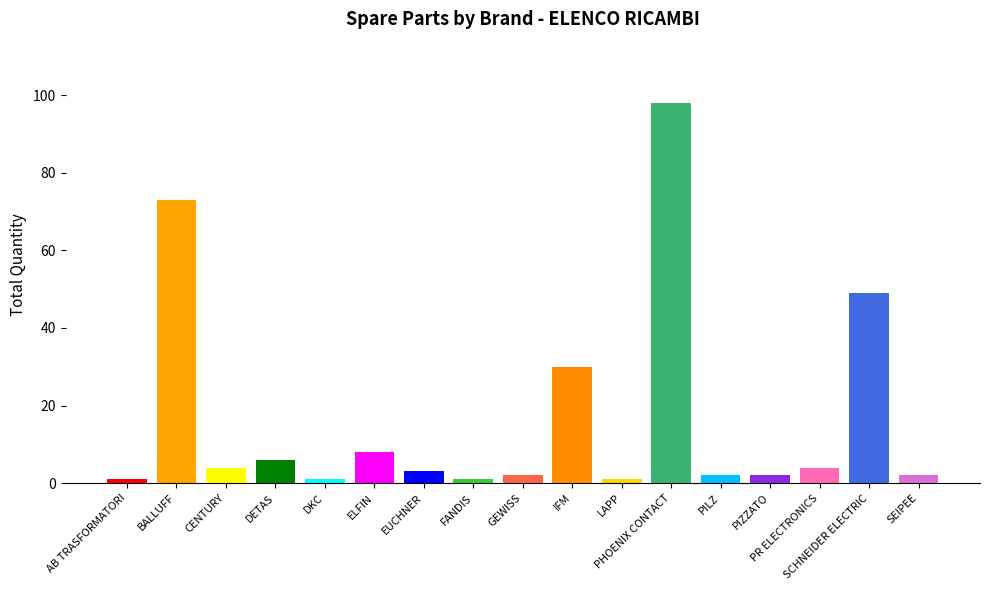

How many bars are there in total?

17